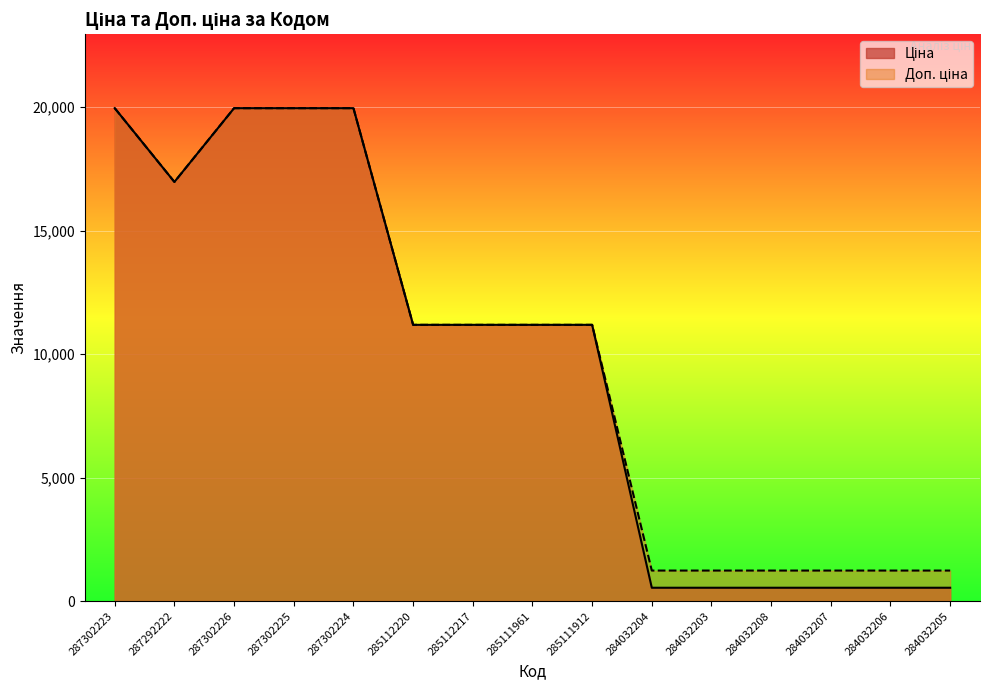

How many categories are shown in the chart?

15